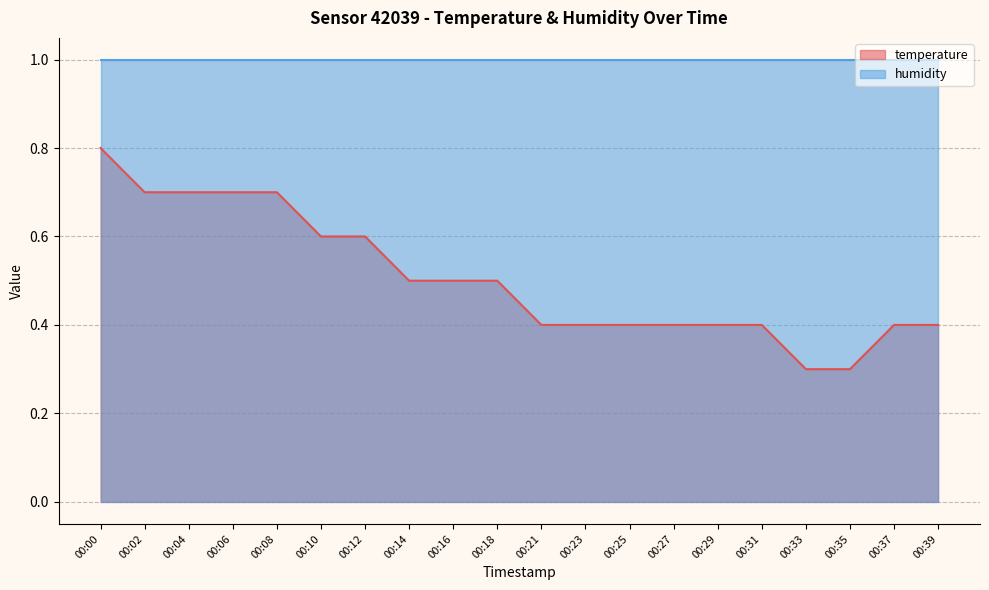

Count the number of categories in the chart.

20